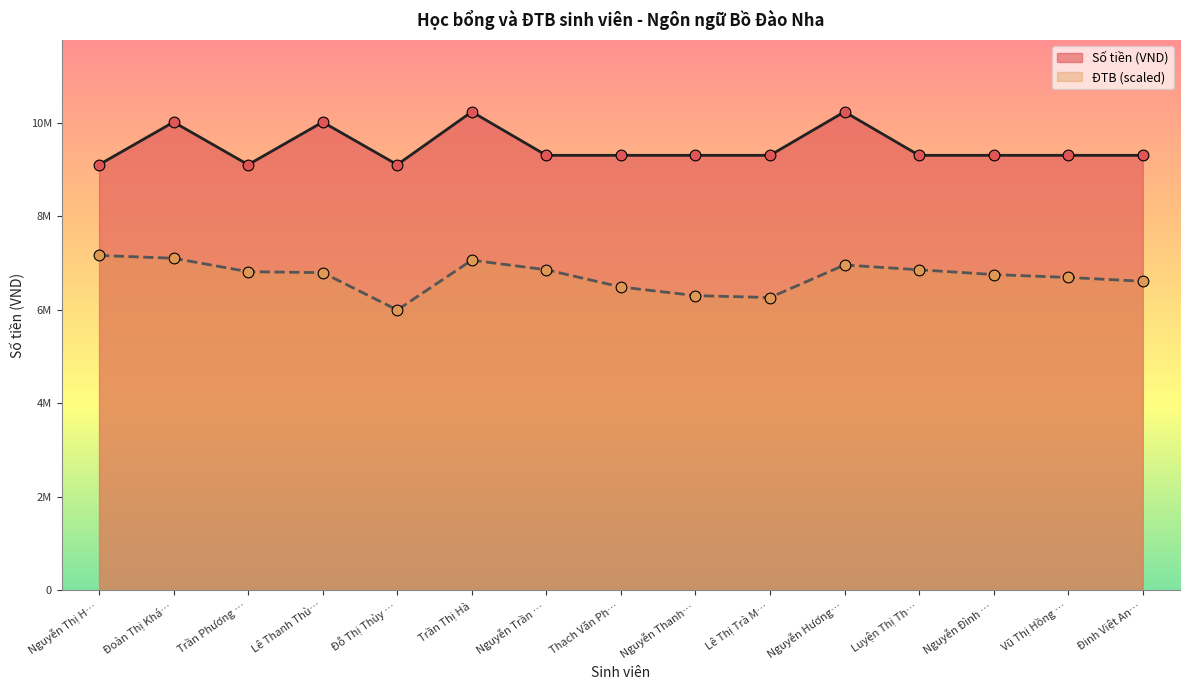

Is the value of Số tiền (VND) at Lê Thanh Thù… greater than the value of ĐTB at Luyện Thị Th…?

Yes